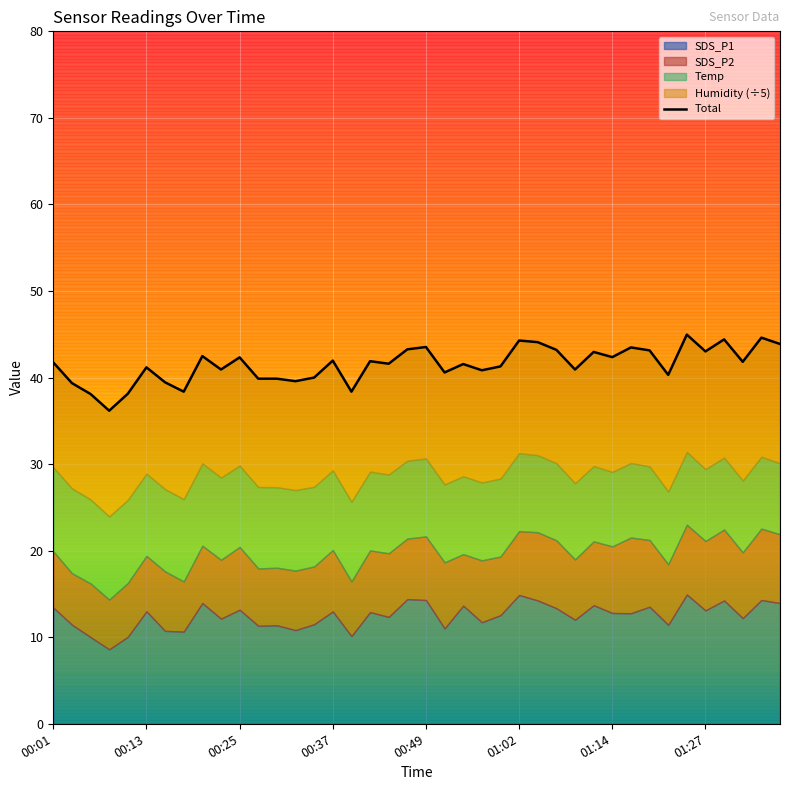

What position from the left is 37?

38